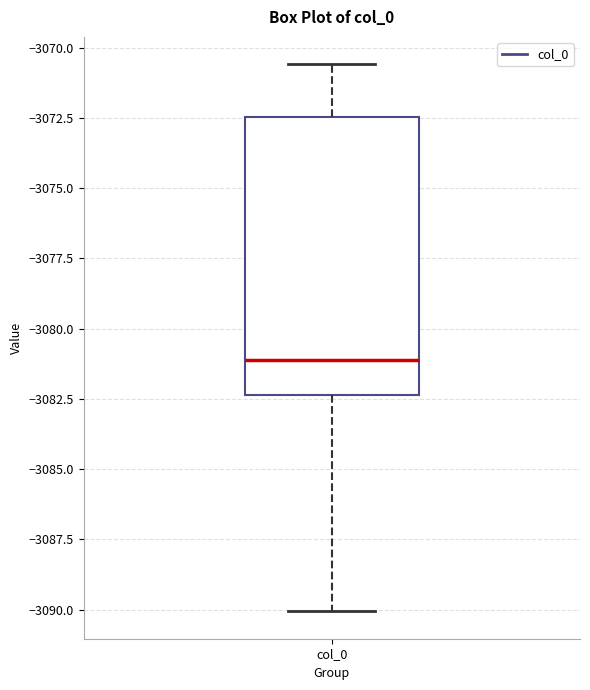

Where does the median line of the box for col_0 sit on the y-axis? The values are not printed on the chart, so give them approximately, as read against the axis.

-3081.0